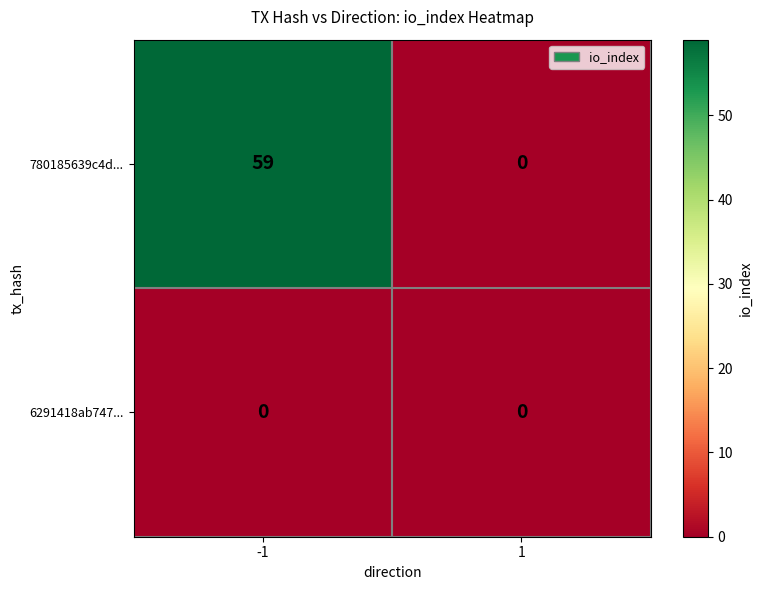

Which series changed the most between -1 and 1?

780185639c4d...